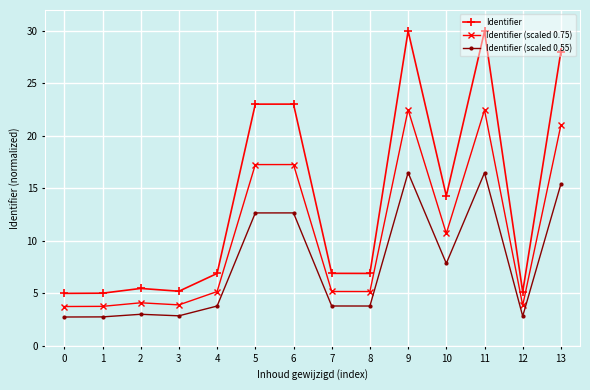

What is the difference between the maximum and second lowest values in the Identifier (scaled 0.75) series?

18.7